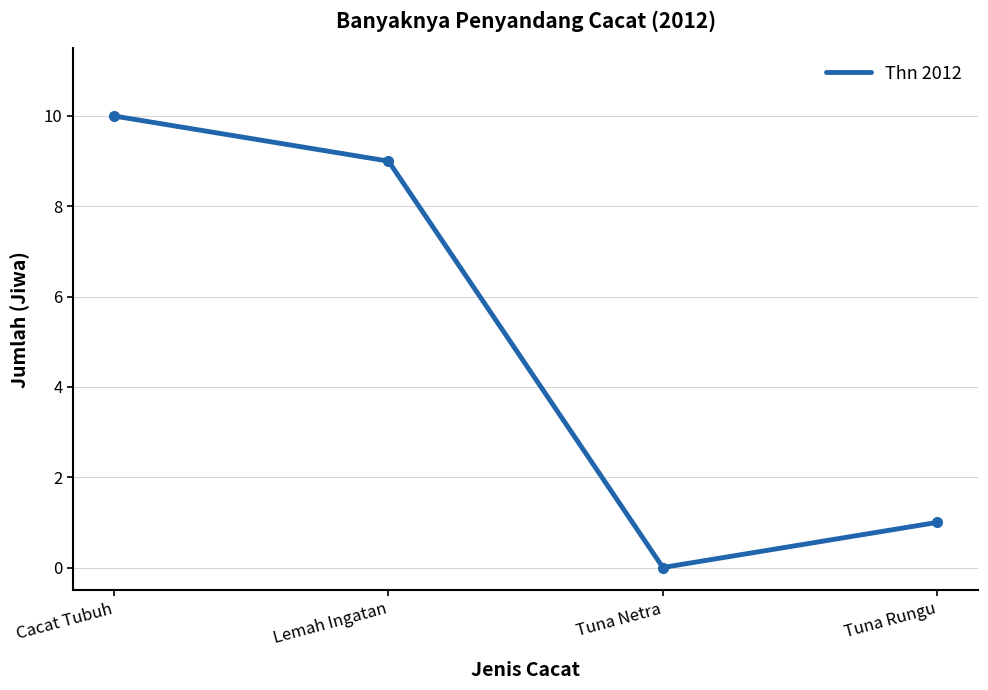

True or false: there are more than 2 points higher than both neighbors.

False